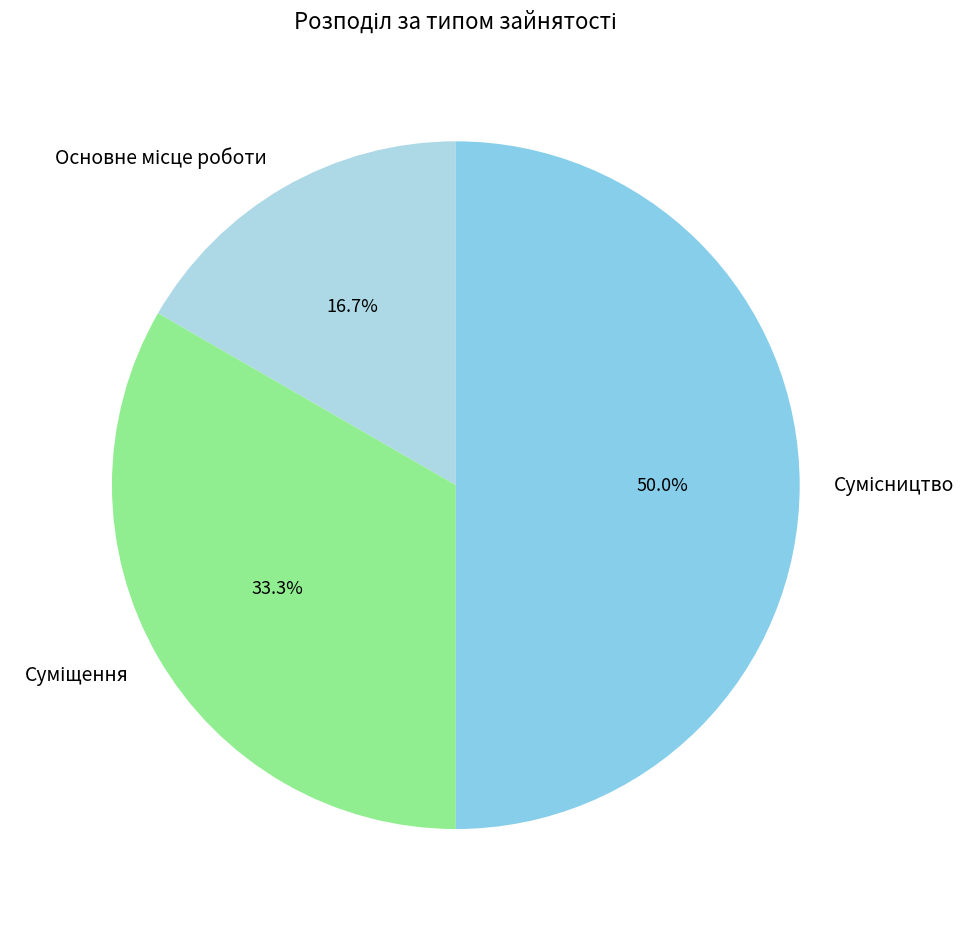

How much of the chart is everything except Суміщення?

66.7%